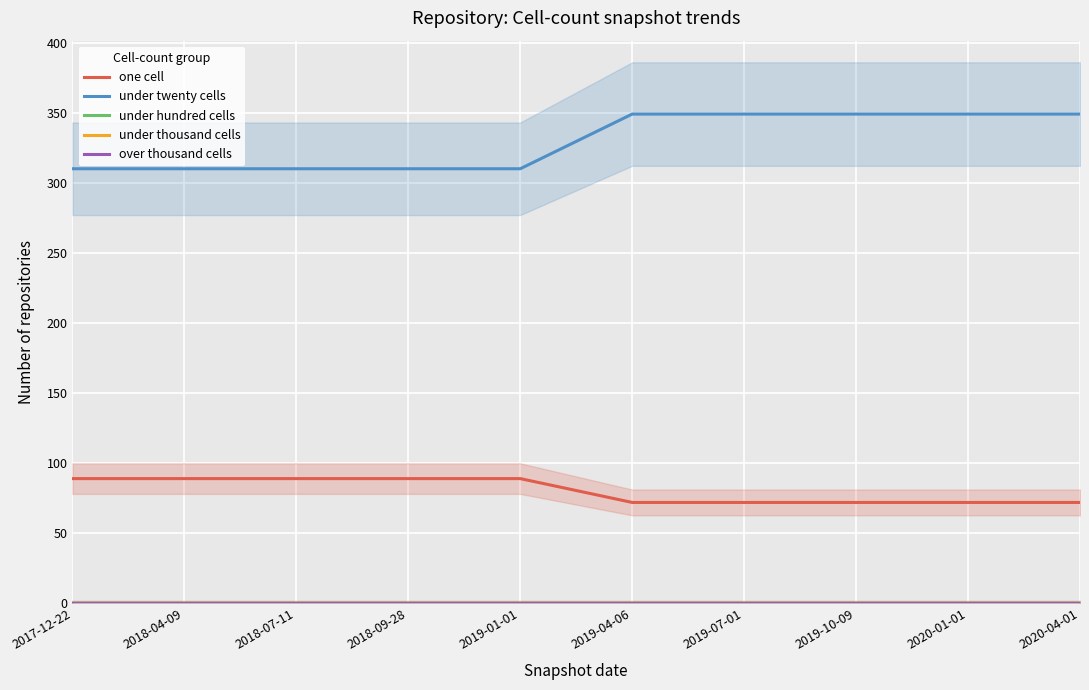

True or false: under thousand cells has more than 1 points higher than both neighbors.

False